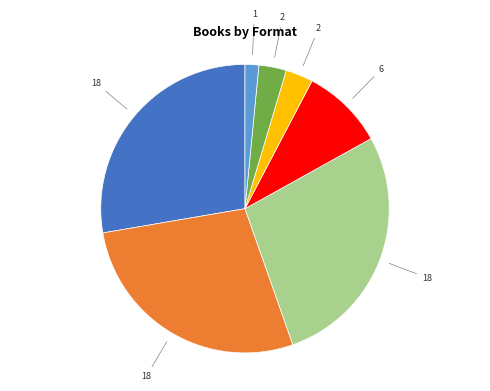

Is there any slice that represents more than half of the pie?

No